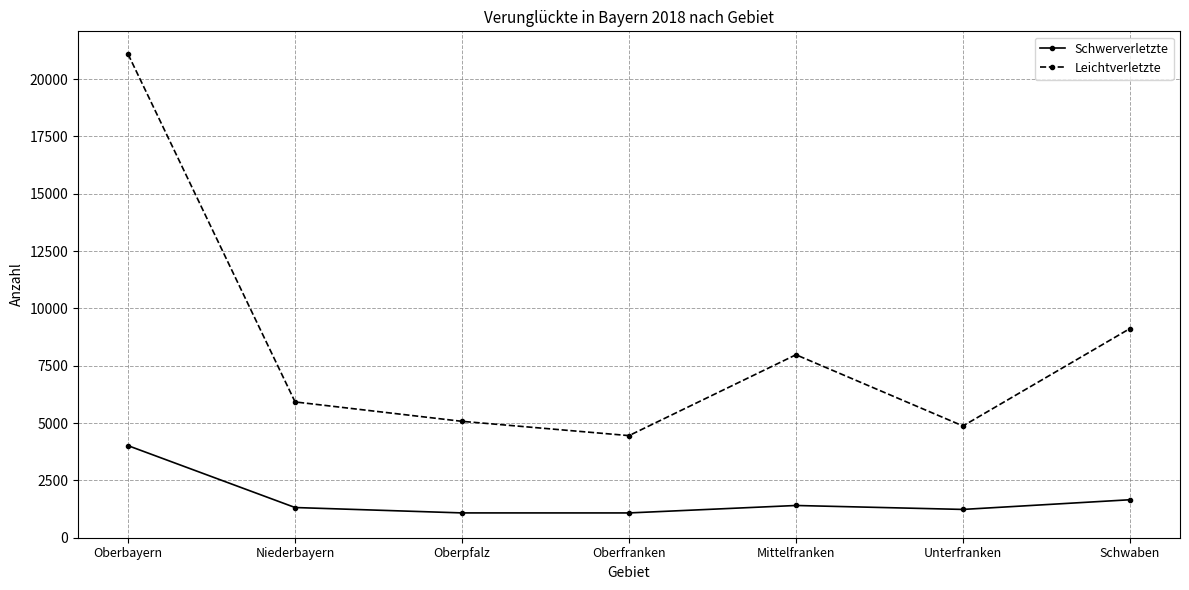

What are all the series names shown in the legend?

Schwerverletzte, Leichtverletzte